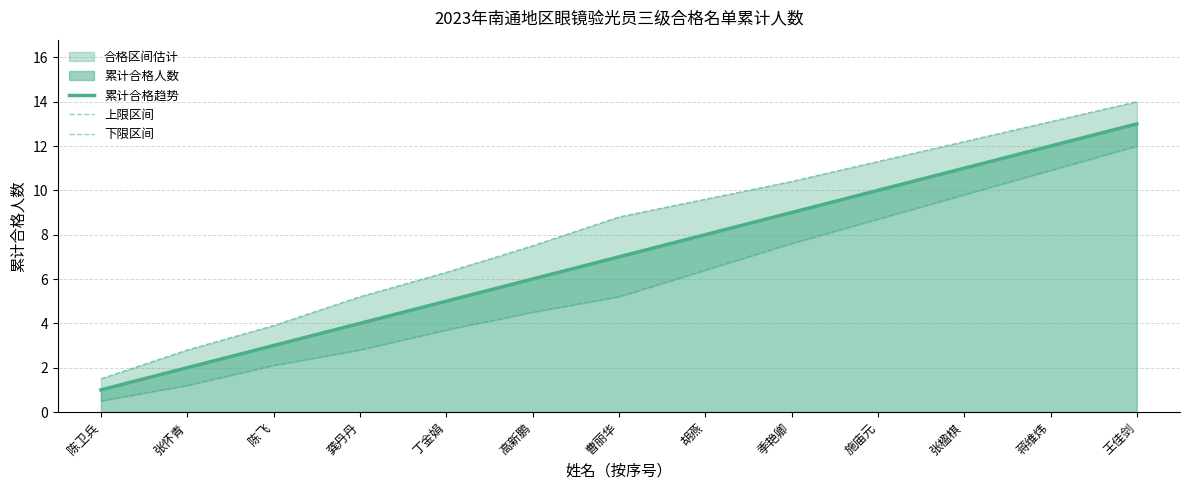

Rank the series at 季艳卿 from highest to lowest value.

上限区间, 累计合格趋势, 下限区间